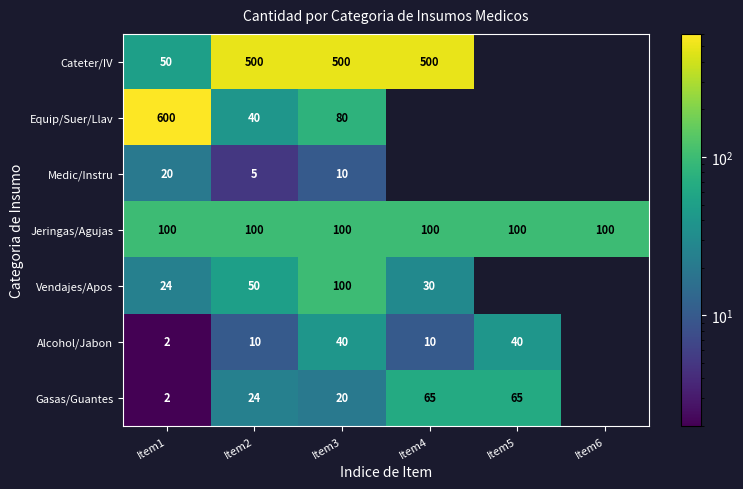

Is the value of Gasas/Guantes at Item5 greater than the value of Medic/Instru at Item1?

Yes